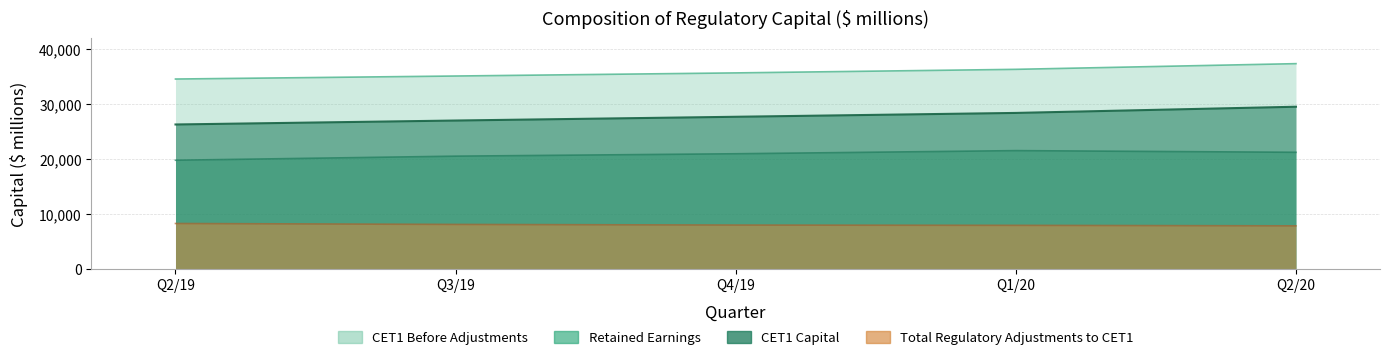

Is it true that CET1 Before Adjustments equals 14882 at Q2/19?

False